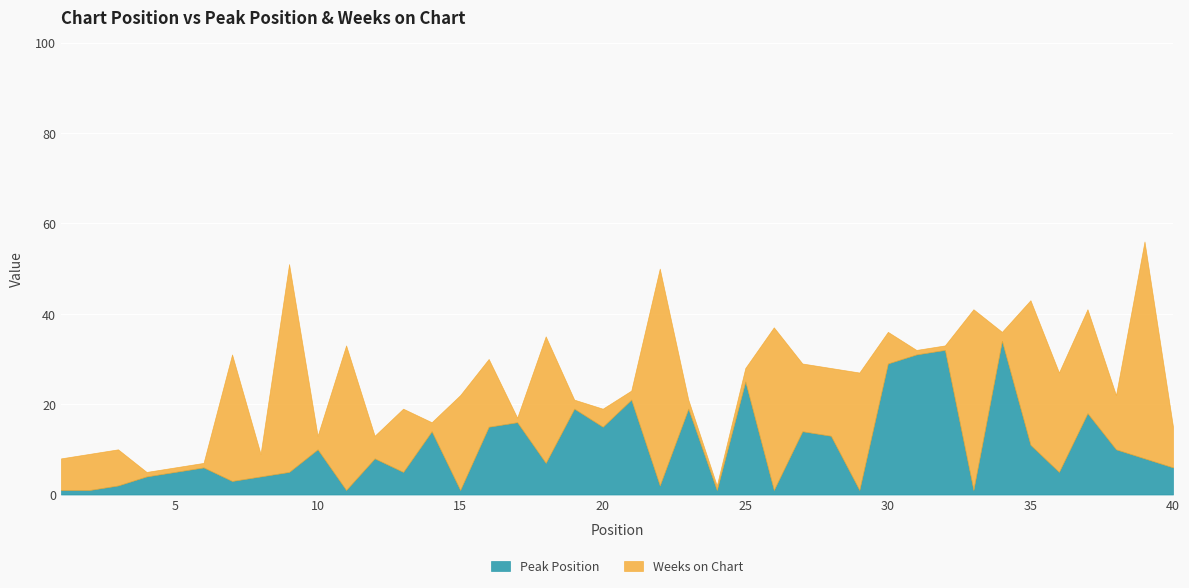

What is the highest value of the Peak Position series?

34